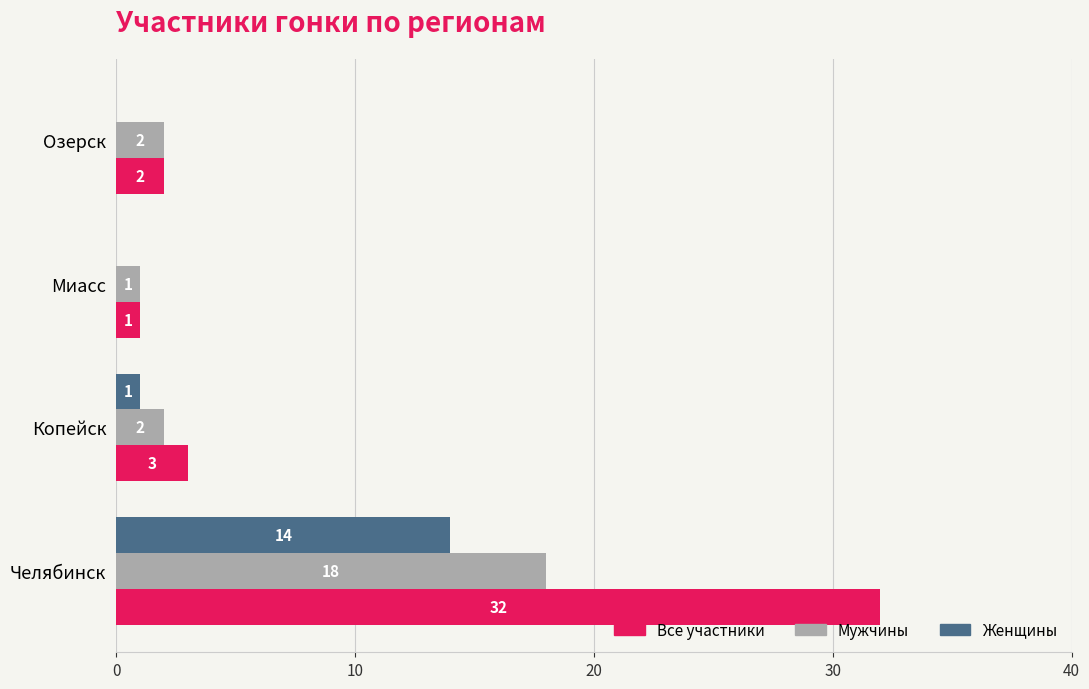

The value of Женщины at Миасс is 8. True or false?

False